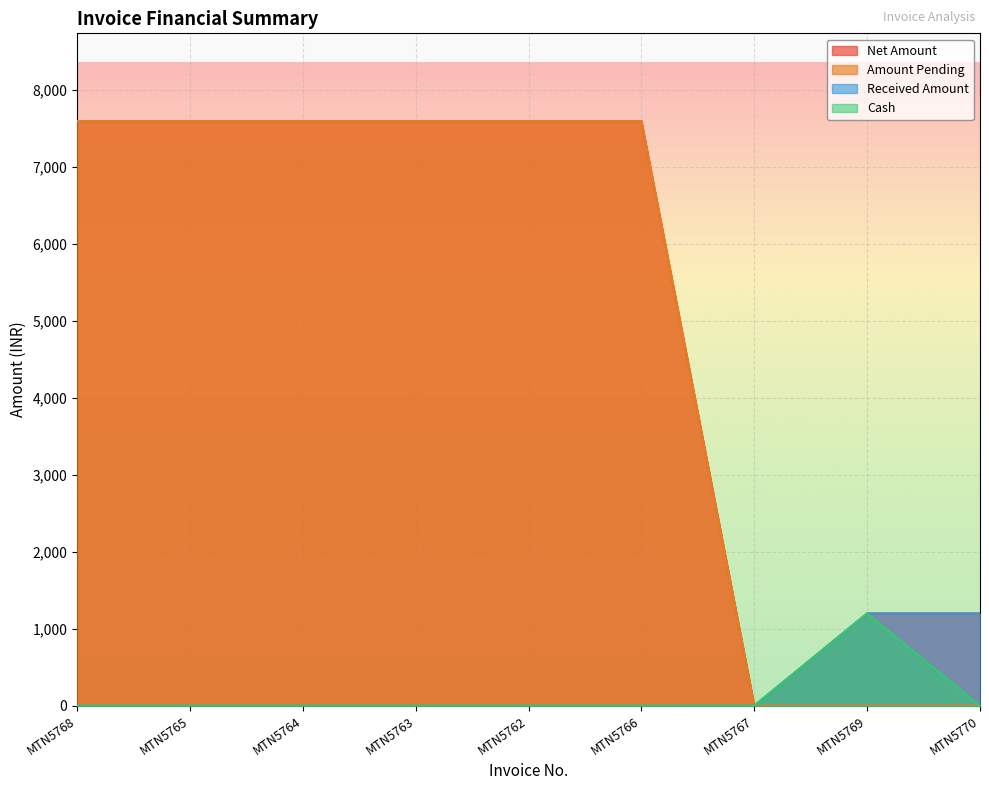

What is the label of the 1st point from the right?

MTN5770